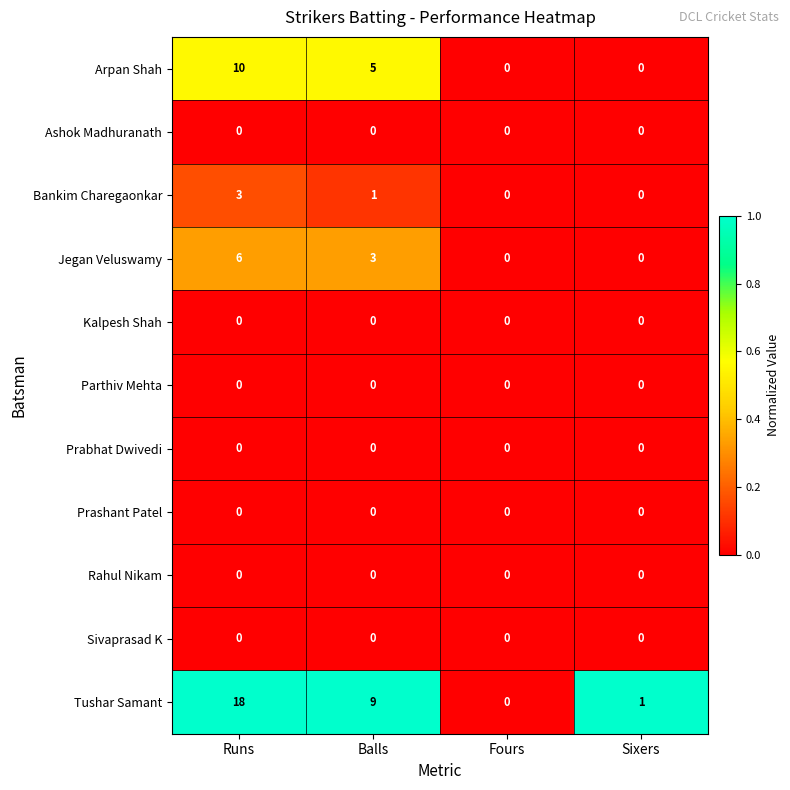

Rank the categories by Tushar Samant value from highest to lowest.

Runs, Balls, Sixers, Fours